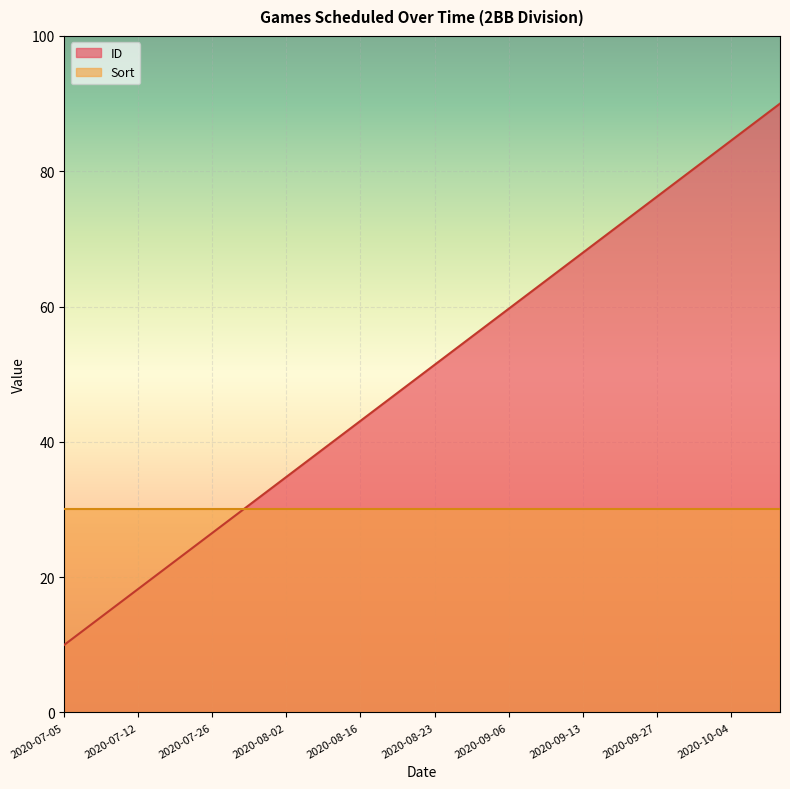

Rank the series by their average value, from highest to lowest.

ID, Sort